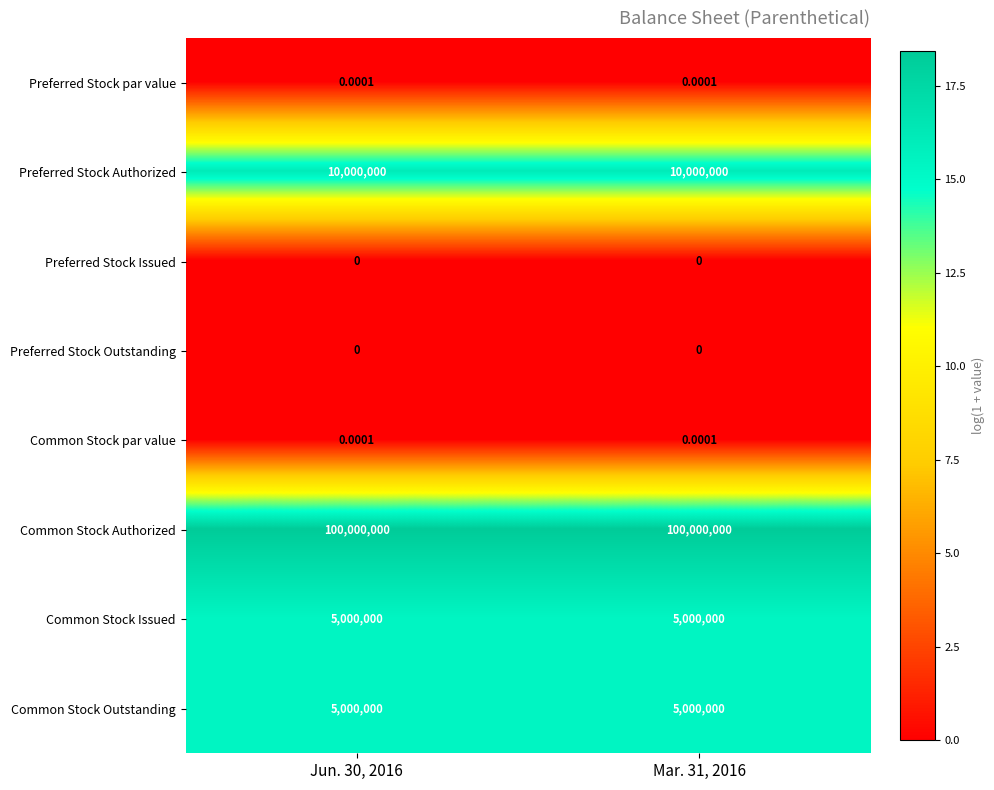

Is the value of Preferred Stock par value at Mar. 31, 2016 greater than the value of Preferred Stock Outstanding at Mar. 31, 2016?

Yes